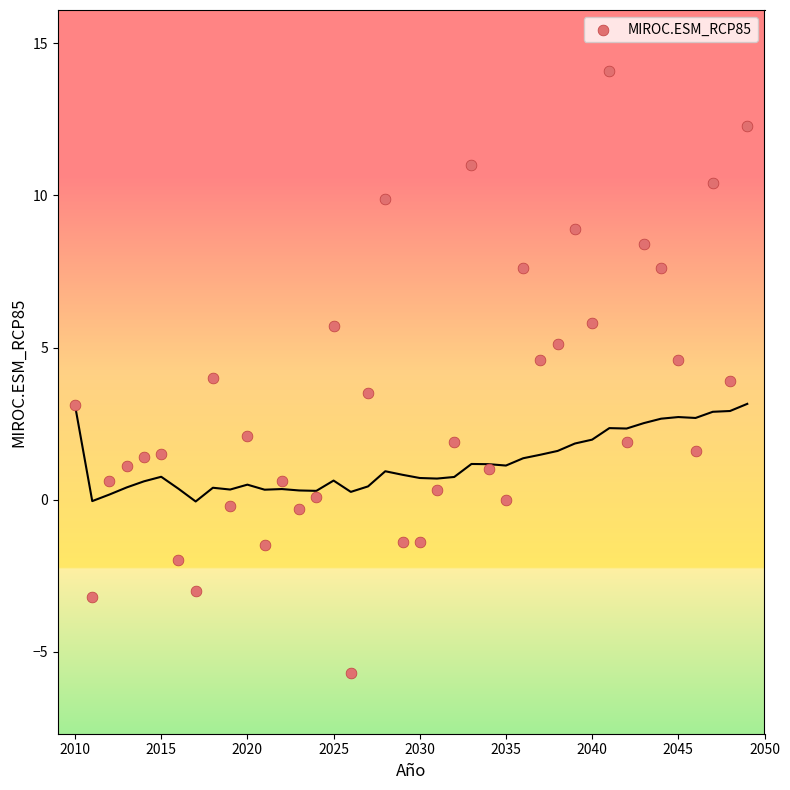

What is the range of X values (max minus min)?

39.0